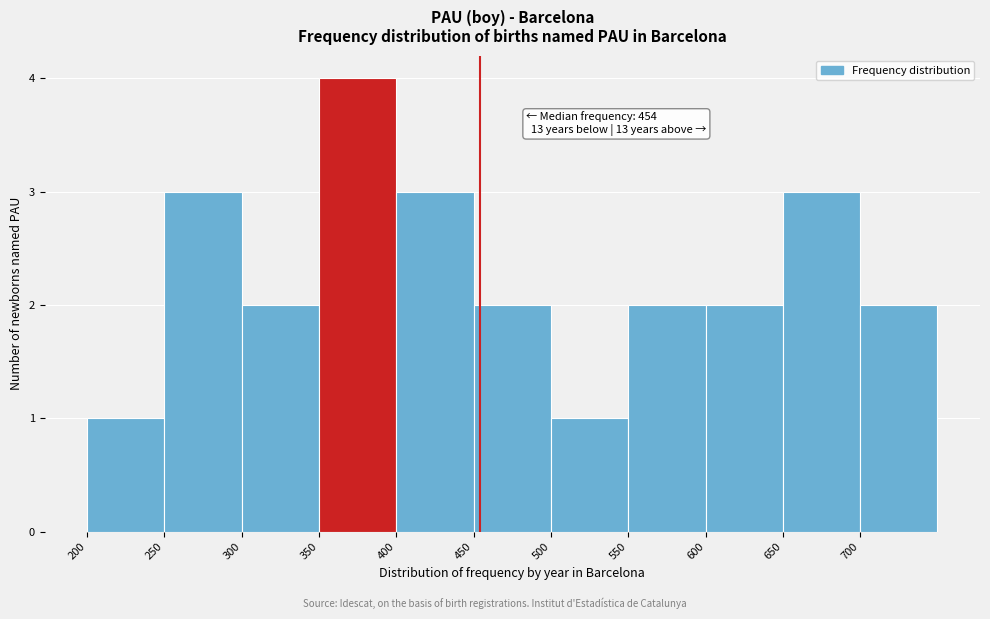

Which range on the x-axis has the tallest bar?

350 to 400